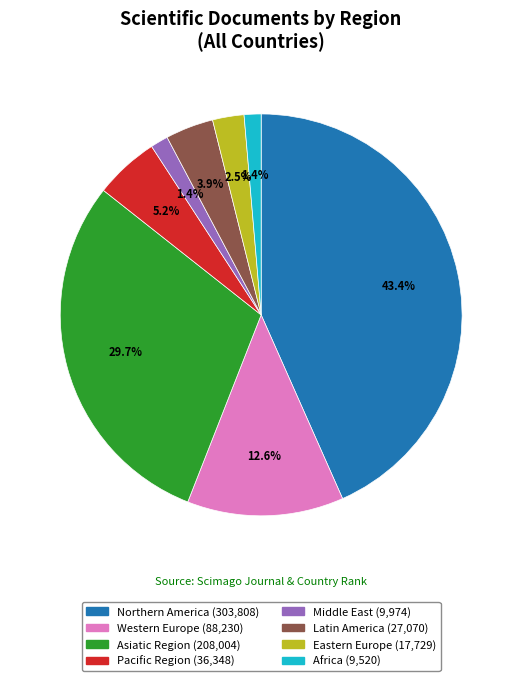

Which category has the biggest portion of the pie?

Northern America